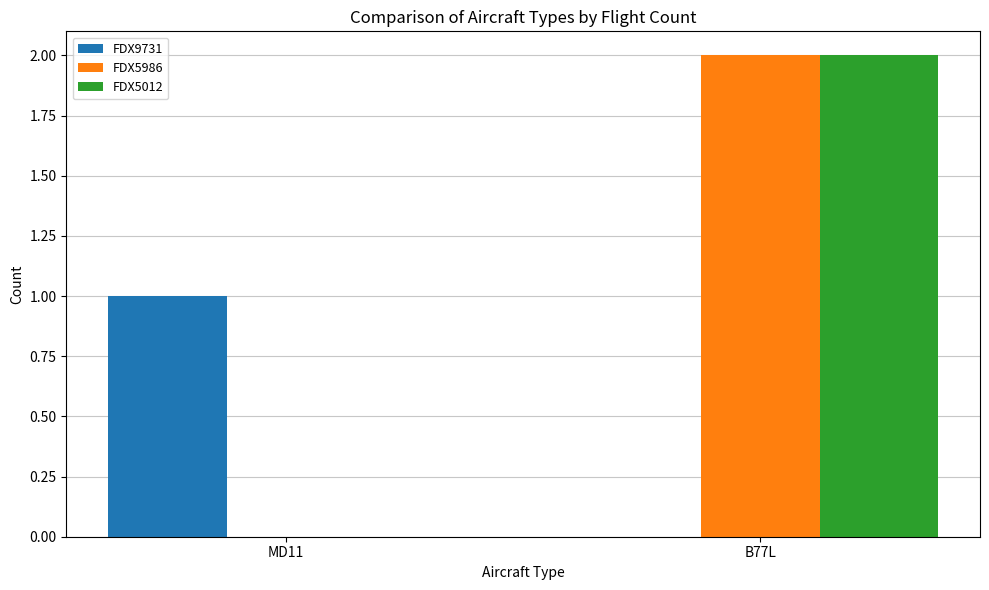

Is the value of FDX5986 at B77L greater than the value of FDX9731 at B77L?

Yes